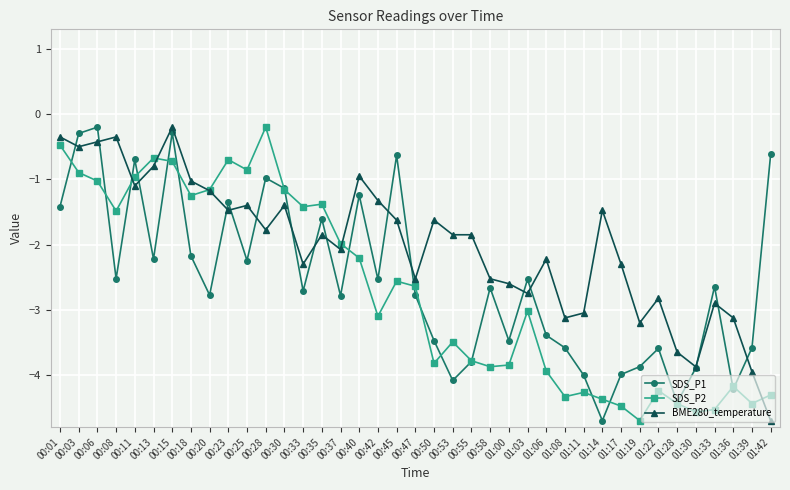

At which category is the sum across all series the highest?

00:15